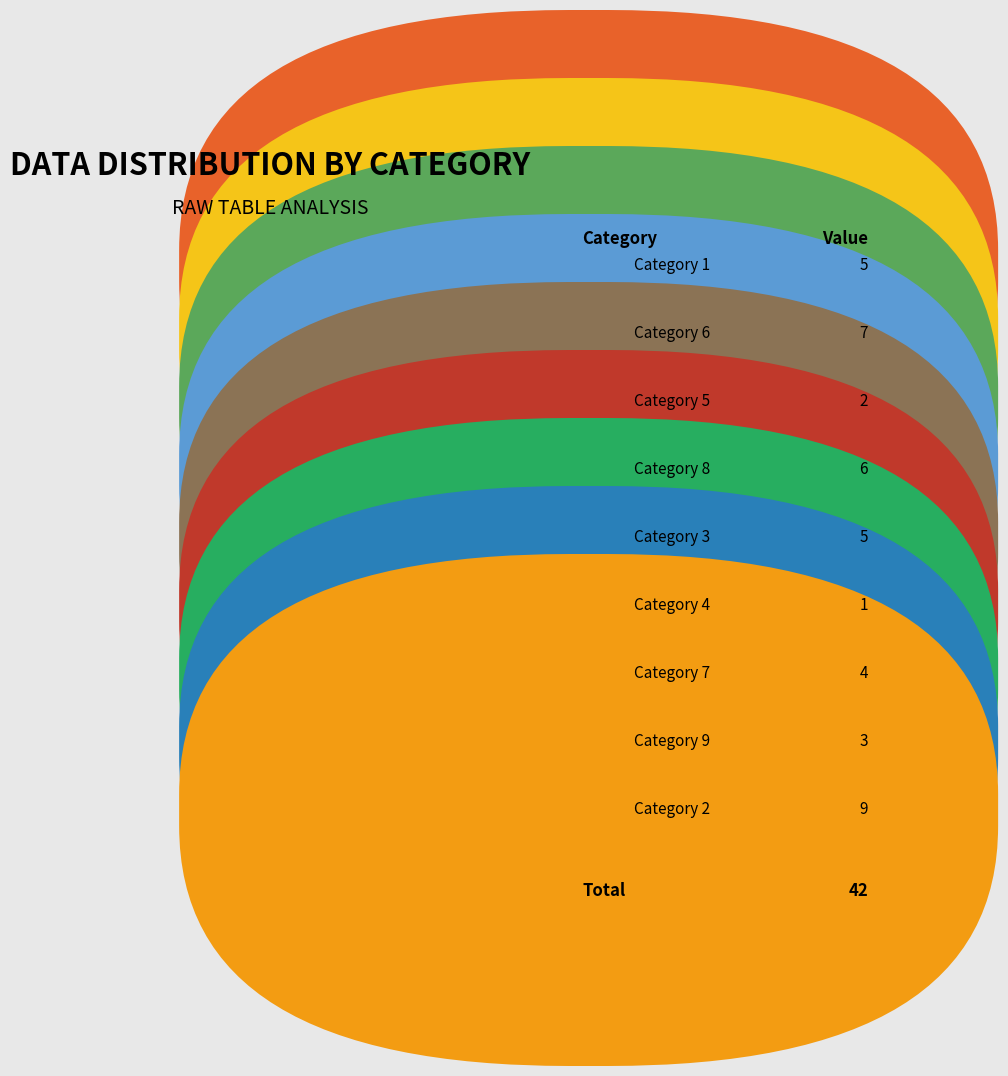

Count the number of slices in the pie.

9